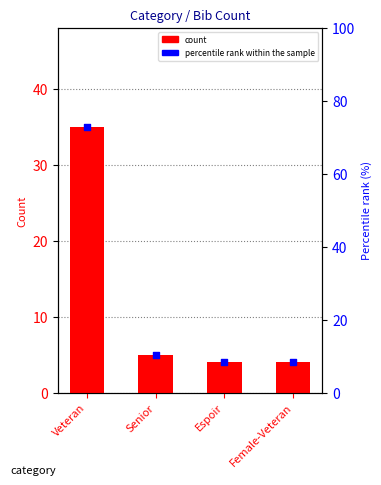

Which series contains the highest Y value?

percentile rank within the sample